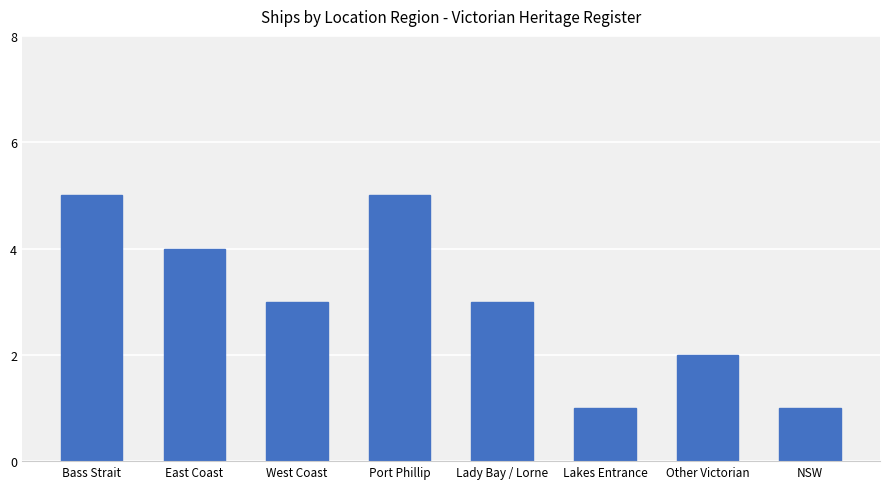

What is the label of the 1st bar from the right?

NSW